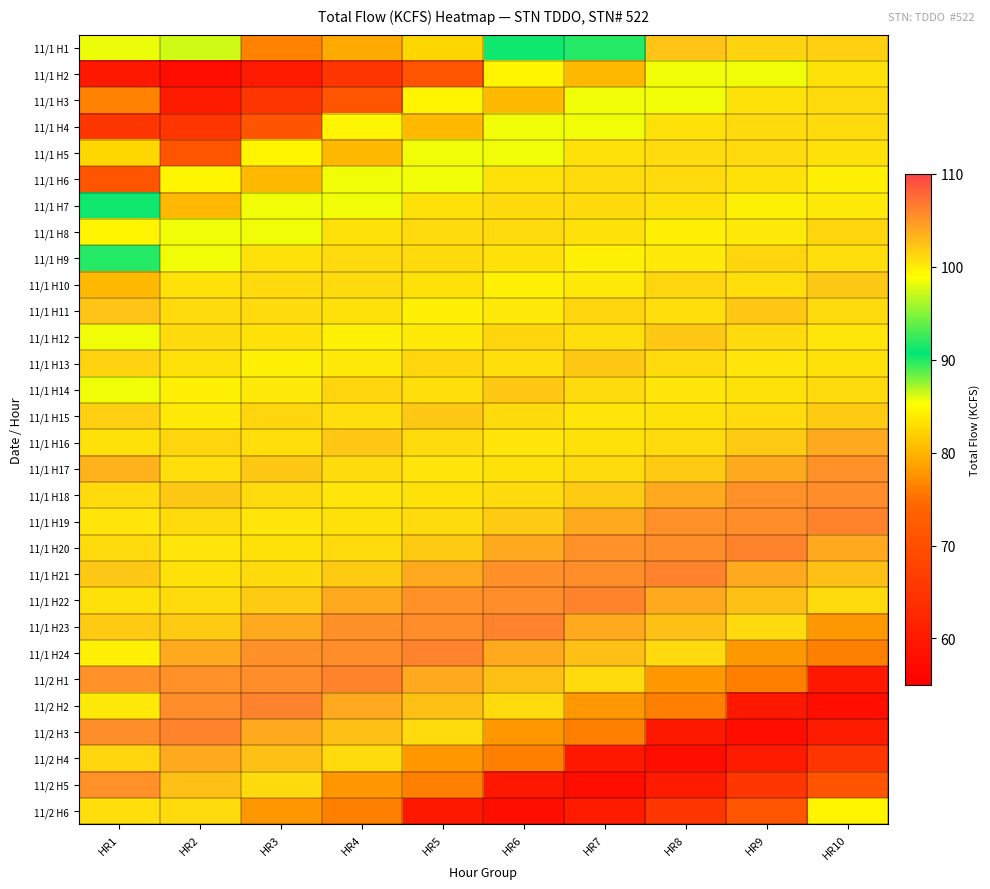

What is the total value across all series at HR3?

2854.1